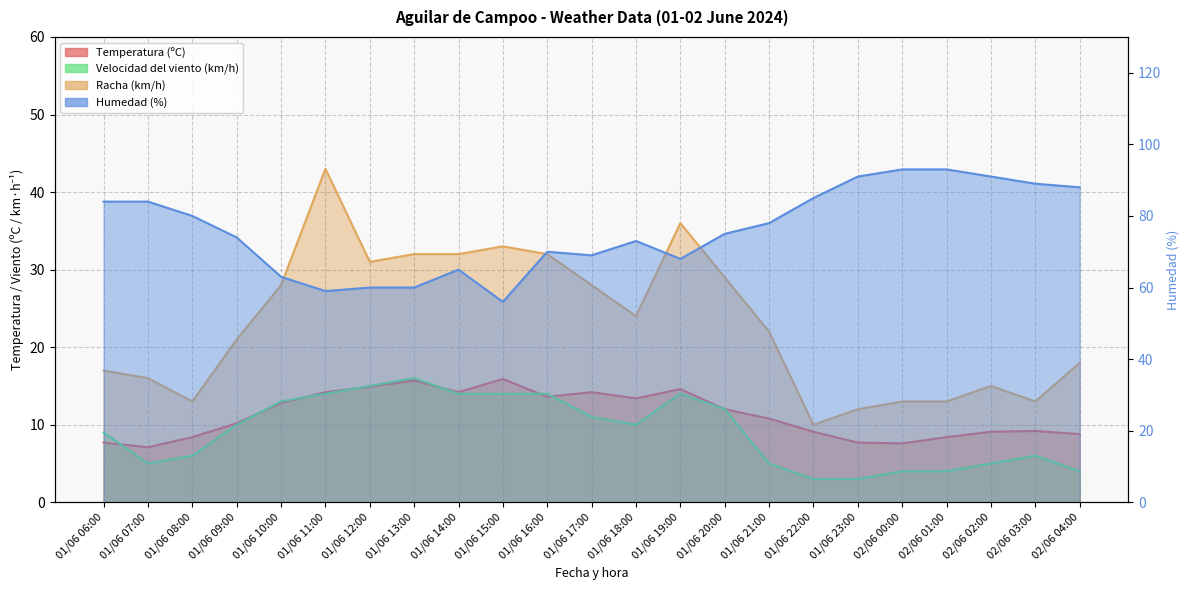

Reading left to right, extract all data points from this chart.

Temperatura (ºC): 01/06 06:00=7.7	01/06 07:00=7.1	01/06 08:00=8.4	01/06 09:00=10.2	01/06 10:00=12.8	01/06 11:00=14.2	01/06 12:00=14.9	01/06 13:00=15.7	01/06 14:00=14.2	01/06 15:00=15.9	01/06 16:00=13.6	01/06 17:00=14.2	01/06 18:00=13.4	01/06 19:00=14.6	01/06 20:00=12.0	01/06 21:00=10.8	01/06 22:00=9.1	01/06 23:00=7.7	02/06 00:00=7.6	02/06 01:00=8.4	02/06 02:00=9.1	02/06 03:00=9.2	02/06 04:00=8.8
Humedad (%): 01/06 06:00=84.0	01/06 07:00=84.0	01/06 08:00=80.0	01/06 09:00=74.0	01/06 10:00=63.0	01/06 11:00=59.0	01/06 12:00=60.0	01/06 13:00=60.0	01/06 14:00=65.0	01/06 15:00=56.0	01/06 16:00=70.0	01/06 17:00=69.0	01/06 18:00=73.0	01/06 19:00=68.0	01/06 20:00=75.0	01/06 21:00=78.0	01/06 22:00=85.0	01/06 23:00=91.0	02/06 00:00=93.0	02/06 01:00=93.0	02/06 02:00=91.0	02/06 03:00=89.0	02/06 04:00=88.0
Velocidad del viento (km/h): 01/06 06:00=9.0	01/06 07:00=5.0	01/06 08:00=6.0	01/06 09:00=10.0	01/06 10:00=13.0	01/06 11:00=14.0	01/06 12:00=15.0	01/06 13:00=16.0	01/06 14:00=14.0	01/06 15:00=14.0	01/06 16:00=14.0	01/06 17:00=11.0	01/06 18:00=10.0	01/06 19:00=14.0	01/06 20:00=12.0	01/06 21:00=5.0	01/06 22:00=3.0	01/06 23:00=3.0	02/06 00:00=4.0	02/06 01:00=4.0	02/06 02:00=5.0	02/06 03:00=6.0	02/06 04:00=4.0
Racha (km/h): 01/06 06:00=17.0	01/06 07:00=16.0	01/06 08:00=13.0	01/06 09:00=21.0	01/06 10:00=28.0	01/06 11:00=43.0	01/06 12:00=31.0	01/06 13:00=32.0	01/06 14:00=32.0	01/06 15:00=33.0	01/06 16:00=32.0	01/06 17:00=28.0	01/06 18:00=24.0	01/06 19:00=36.0	01/06 20:00=29.0	01/06 21:00=22.0	01/06 22:00=10.0	01/06 23:00=12.0	02/06 00:00=13.0	02/06 01:00=13.0	02/06 02:00=15.0	02/06 03:00=13.0	02/06 04:00=18.0